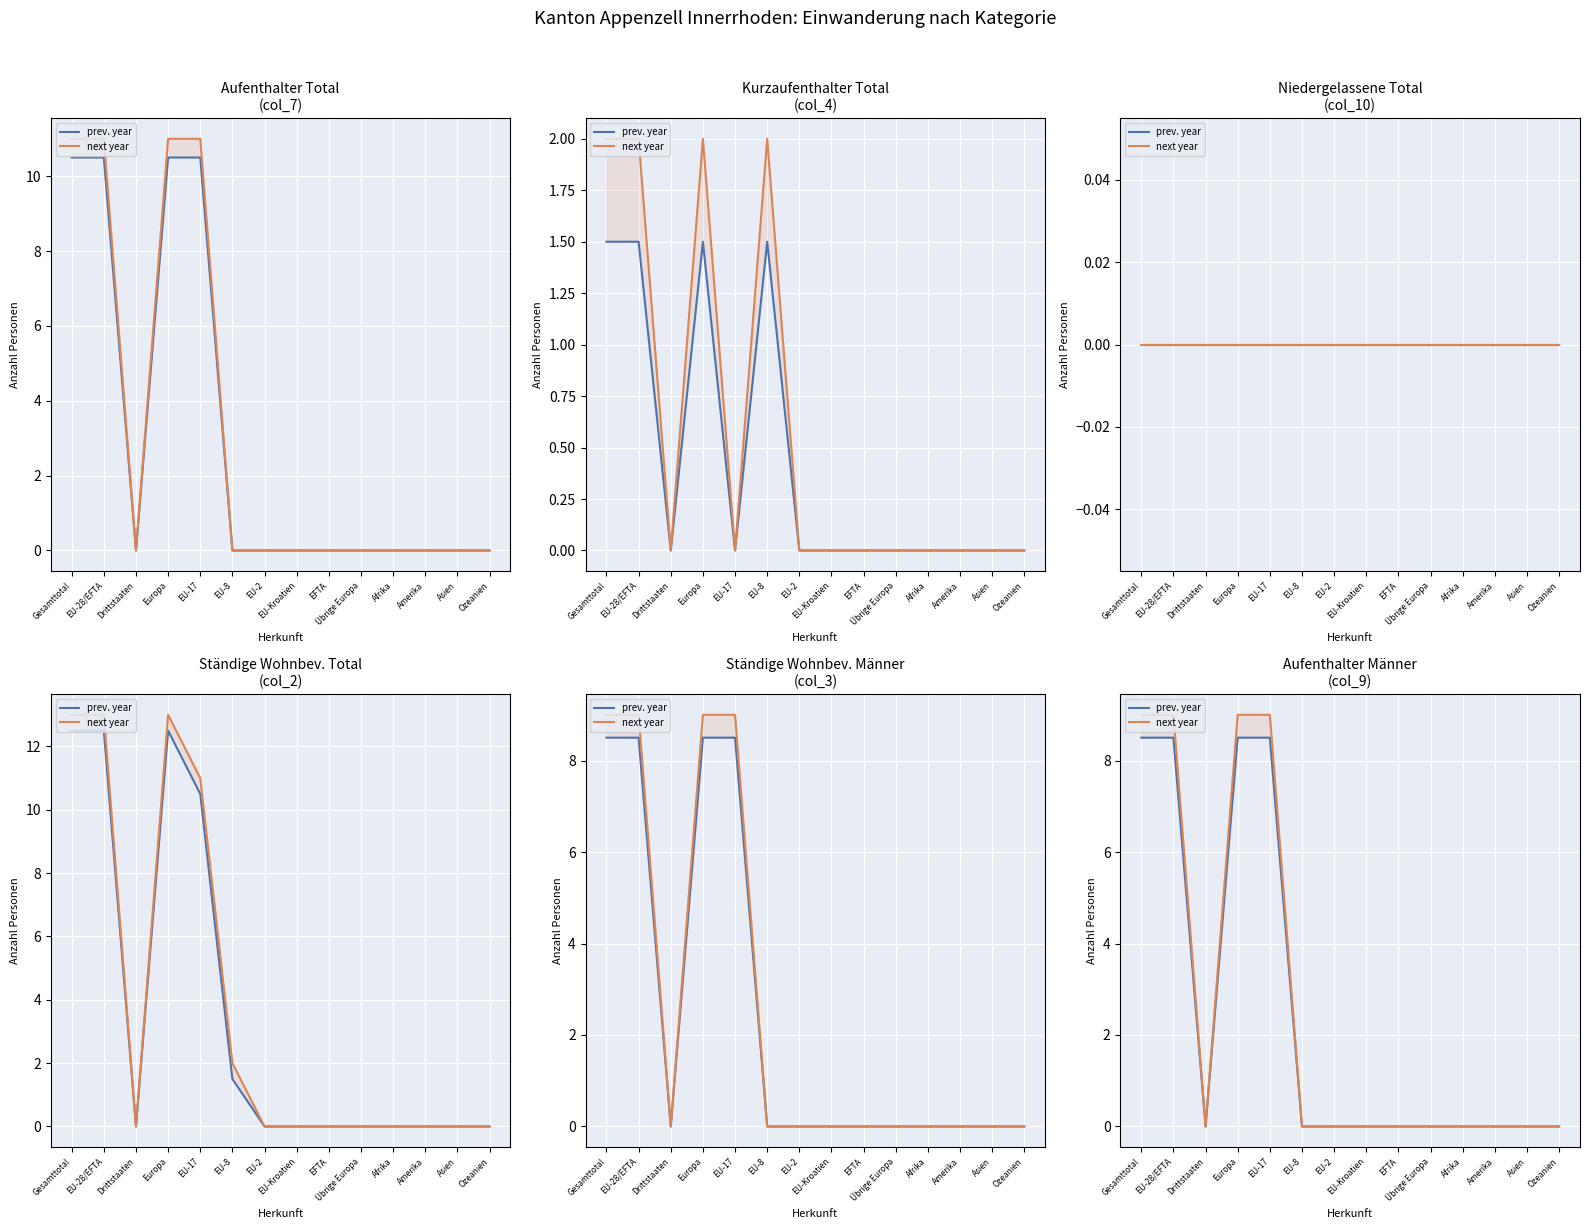

Which series changed the most between Drittstaaten and EU-Kroatien?

prev. year